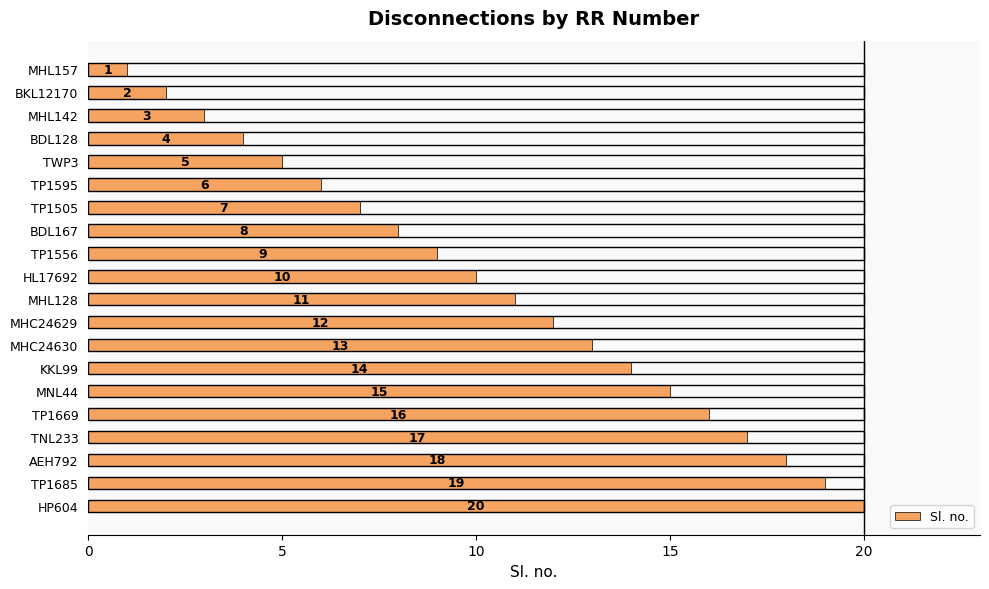

At which category does the chart reach its peak across all series?

HP604